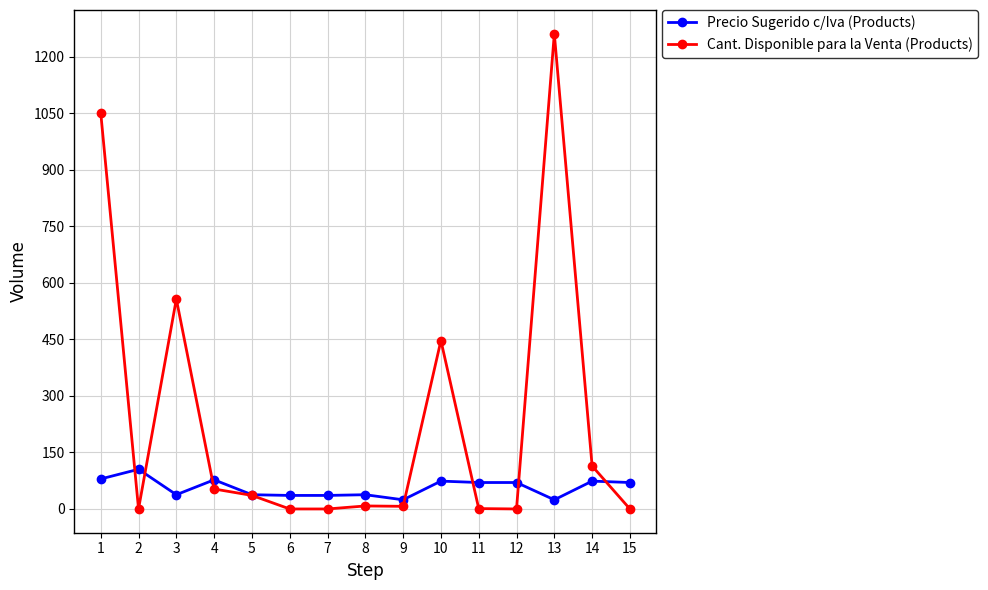

What is the maximum value for Cant. Disponible para la Venta (Products)?

1261.0